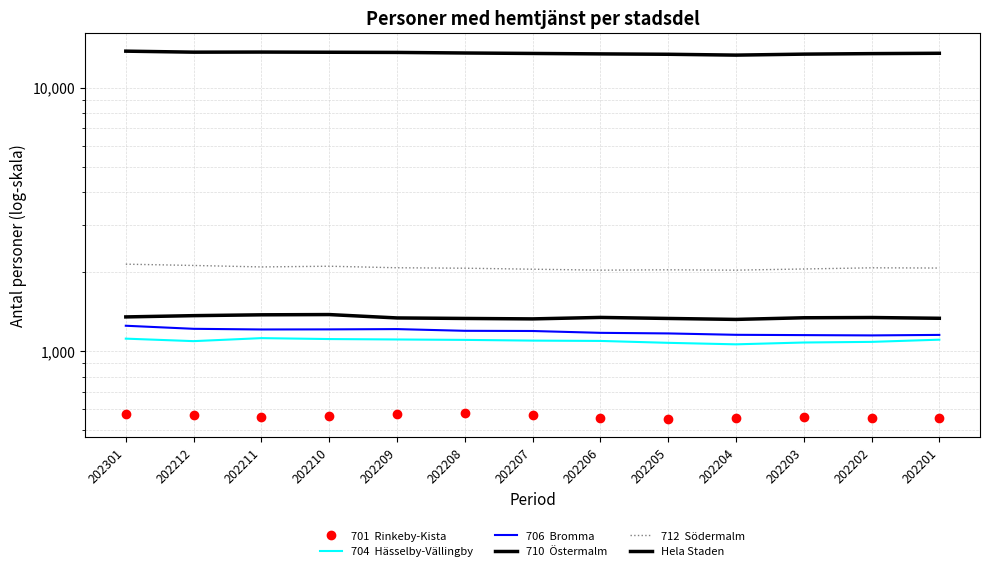

Where does the 701  Rinkeby-Kista series first go above 564?

202301